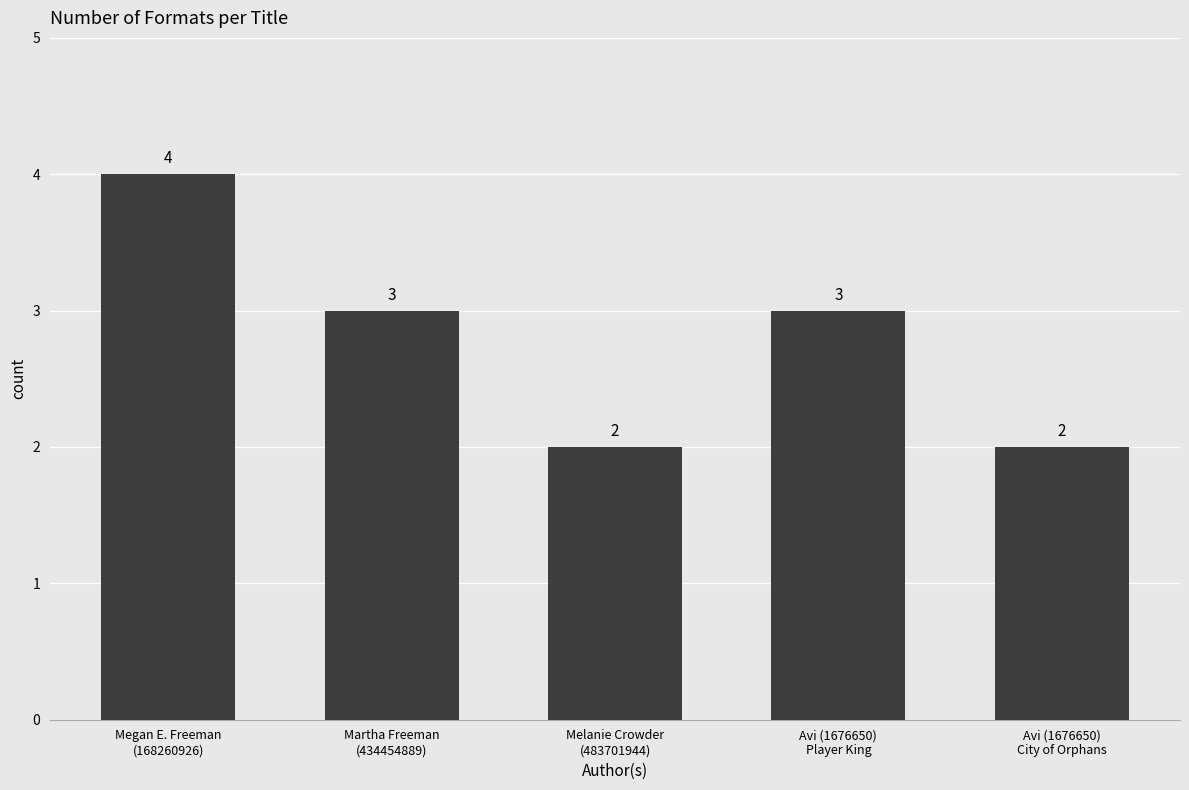

How many categories are shown in the chart?

5